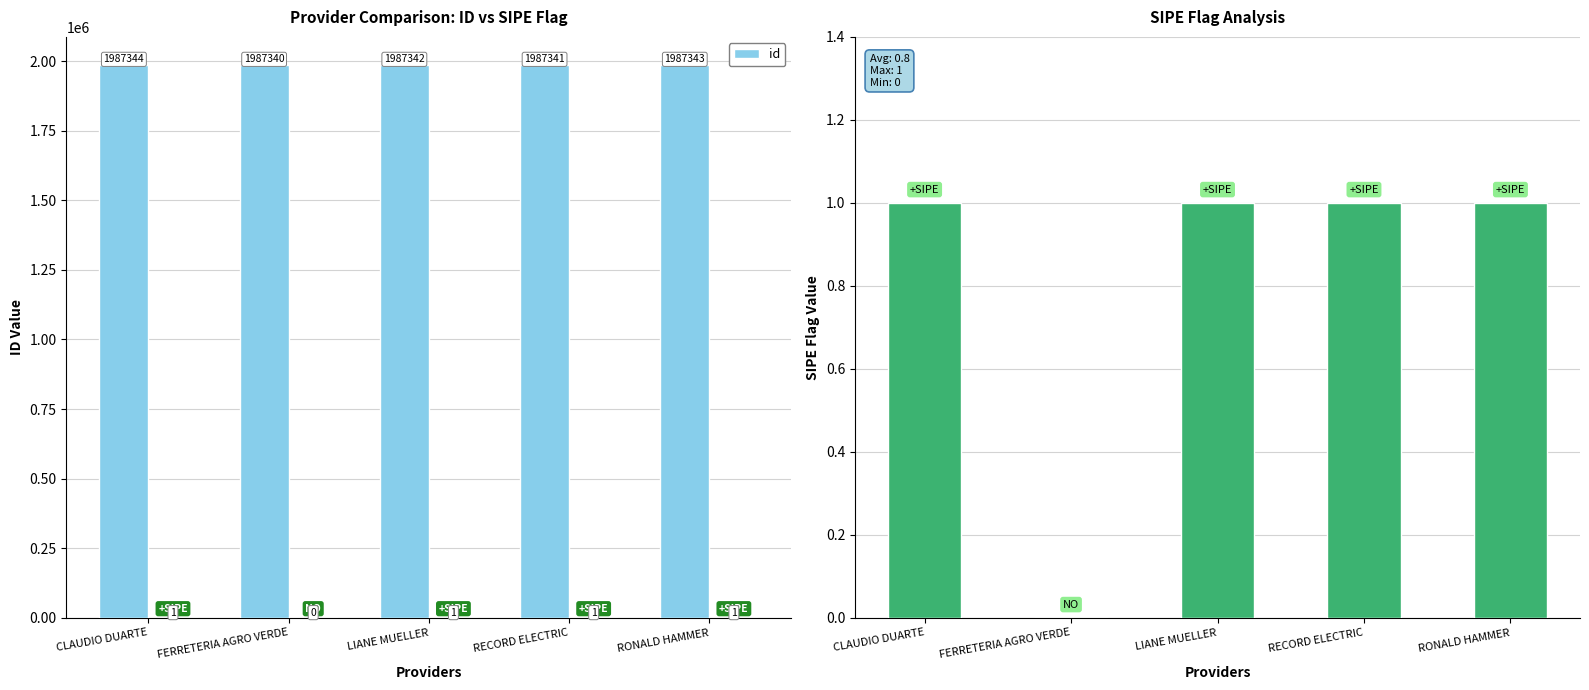

At which label does id reach its peak?

CLAUDIO DUARTE